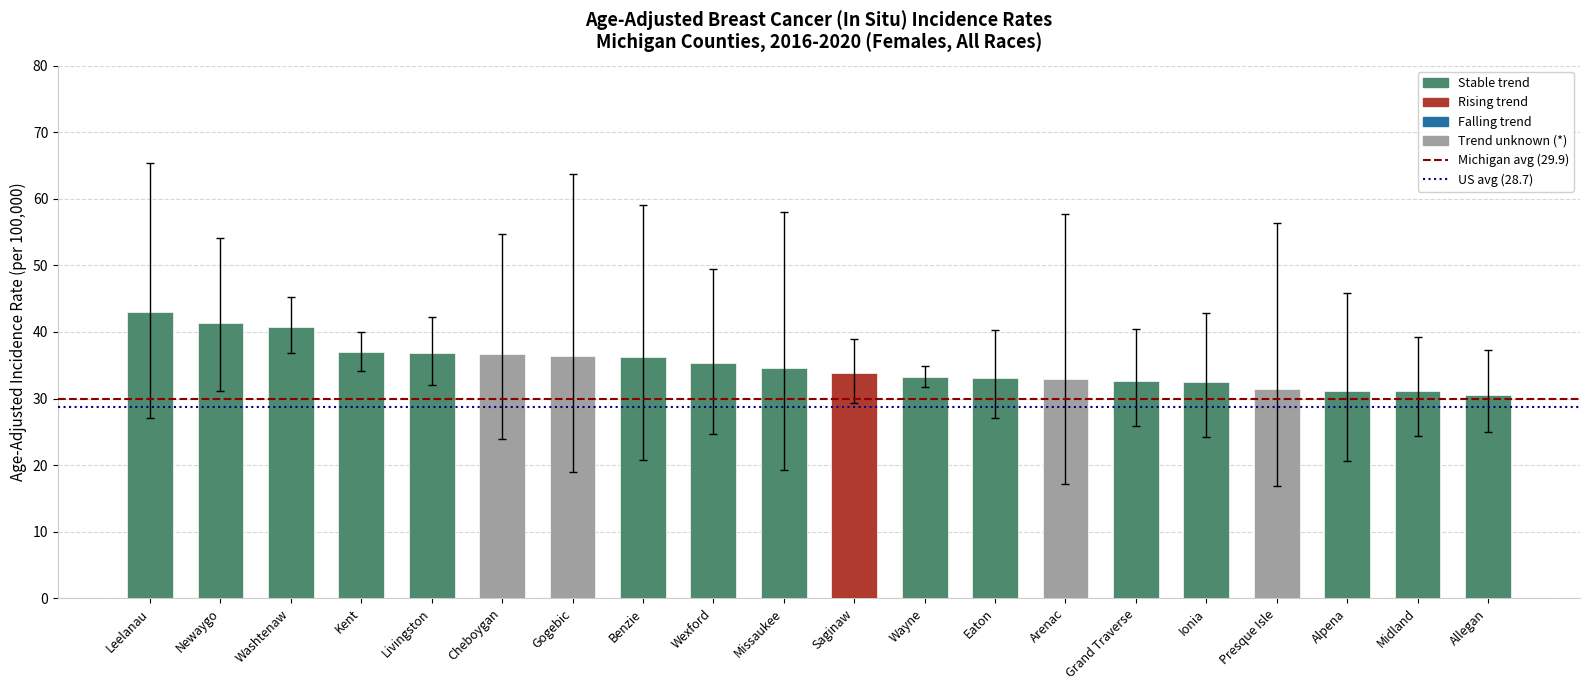

The US (28.7) series shows 49.4 at Newaygo. True or false?

False